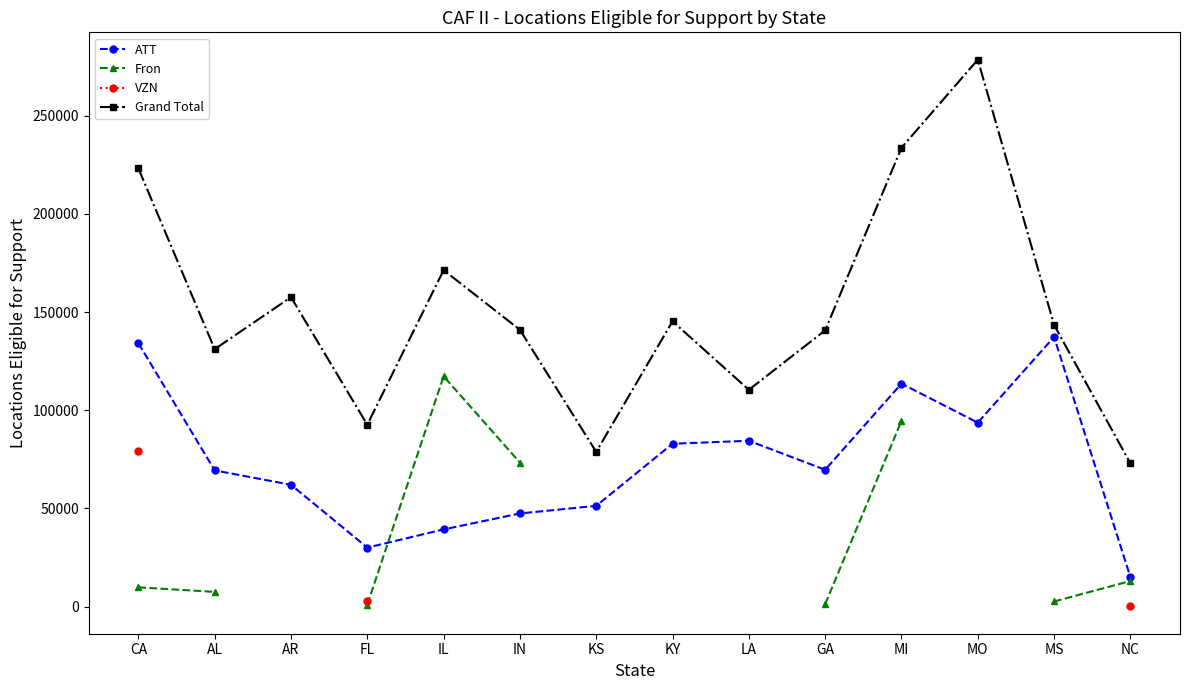

What is the value of the Fron point at the 2nd from the left?

7488.0